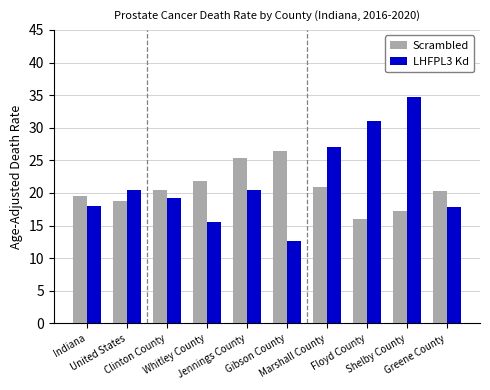

Which category has the highest value in the LHFPL3 Kd series?

Shelby County